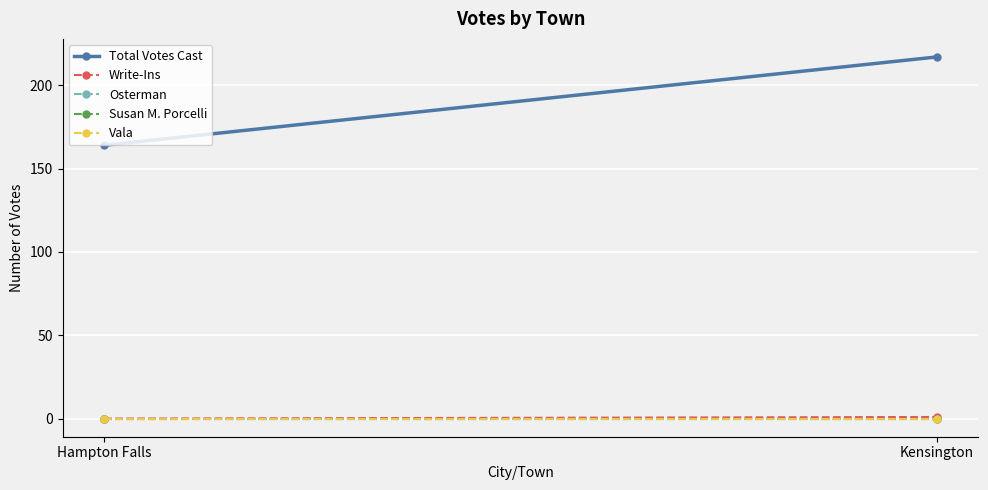

How many values in the Write-Ins series are below 1?

1